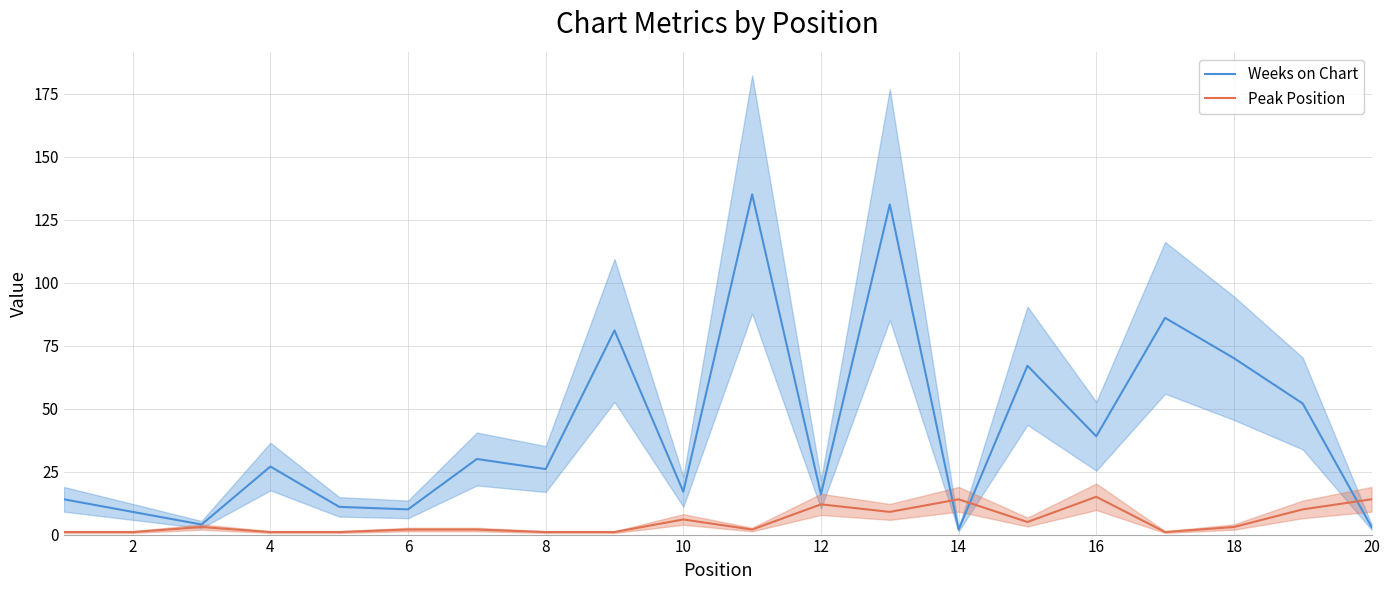

What is the average value of the Weeks on Chart series?

42